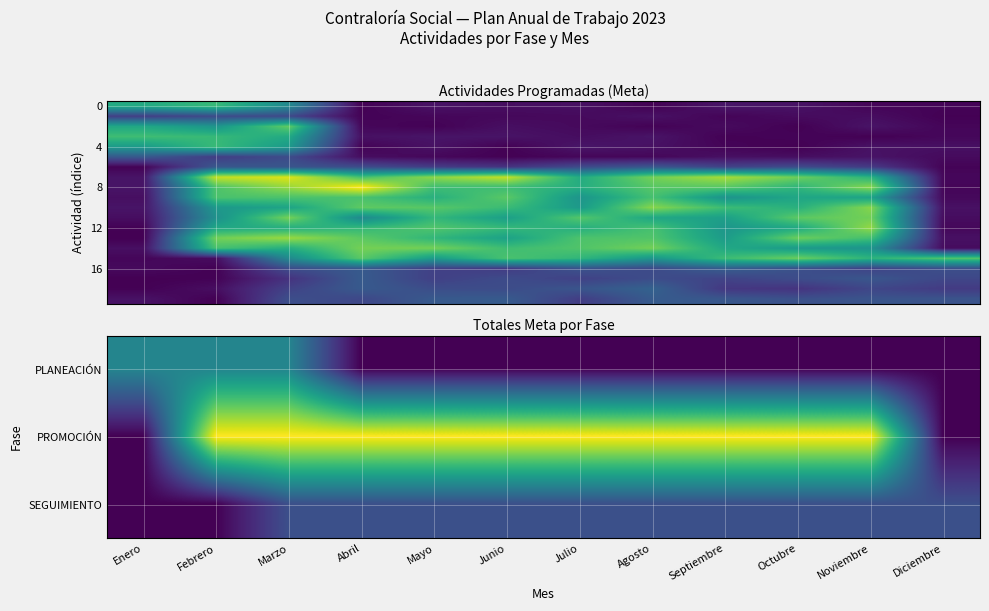

Which category has the highest value across all series?

Febrero